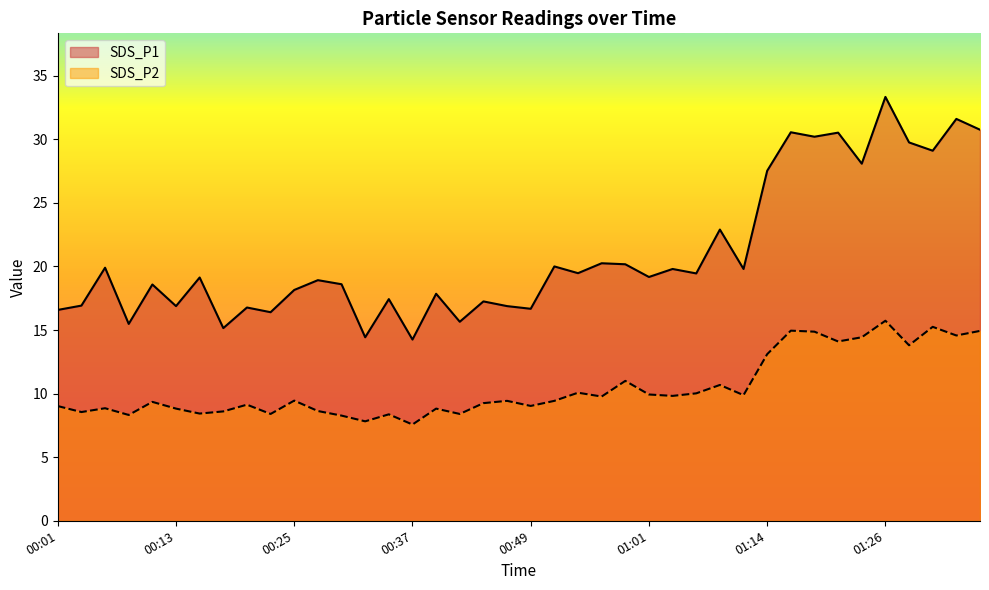

How many values in the SDS_P2 series are below 9?

14